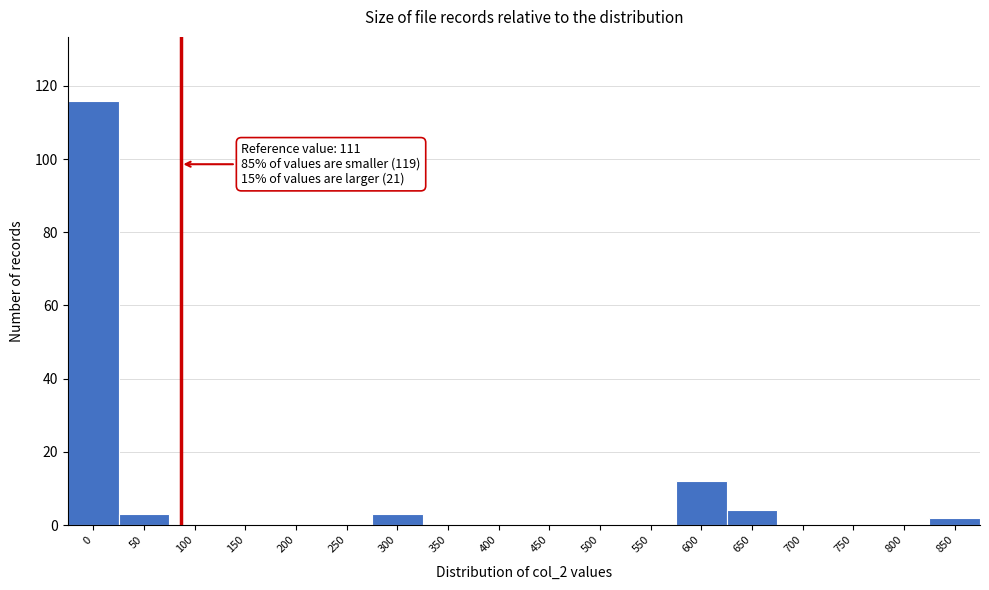

Reading right to left, extract all data points from this chart.

850=2	800=0	750=0	700=0	650=4	600=12	550=0	500=0	450=0	400=0	350=0	300=3	250=0	200=0	150=0	100=0	50=3	0=116